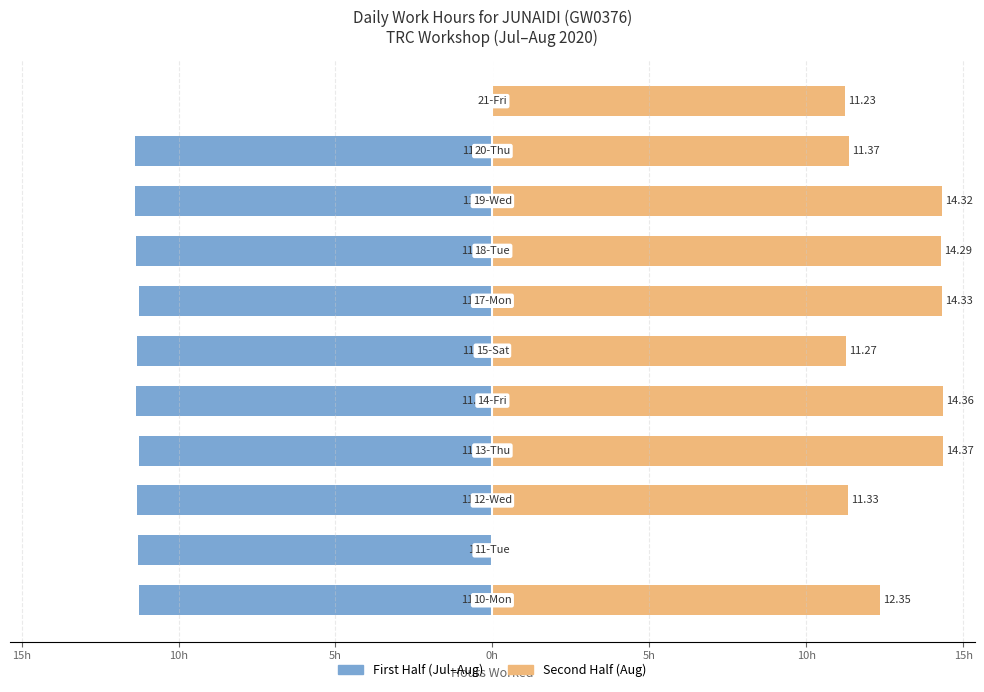

At how many categories does at least one series exceed -3?

11